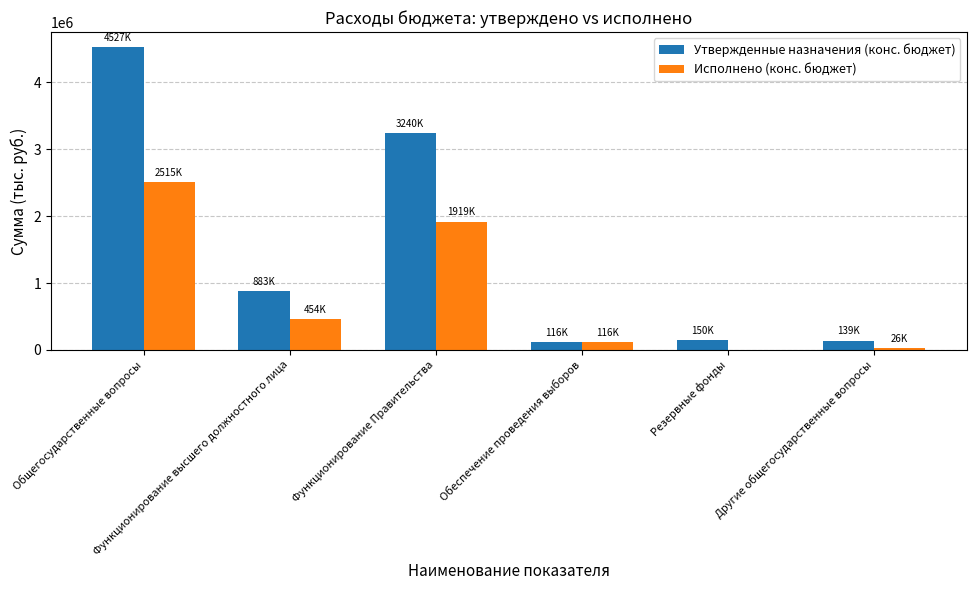

Which series has the widest spread of values?

Утвержденные назначения (конс. бюджет)